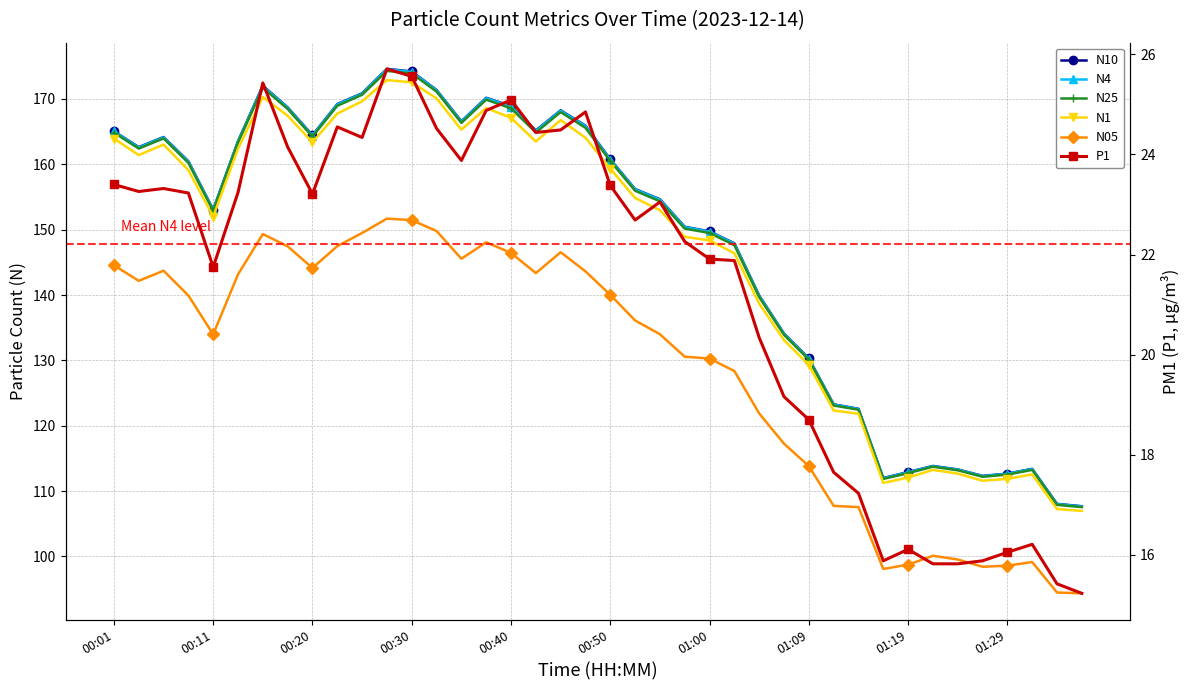

The value of N05 at 38 is 94.5. True or false?

True